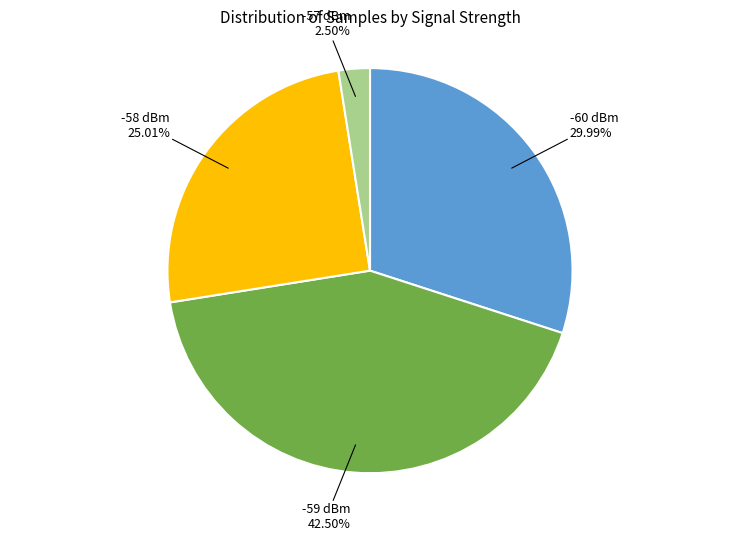

Rank the categories by value from highest to lowest.

-59 dBm, -60 dBm, -58 dBm, -57 dBm